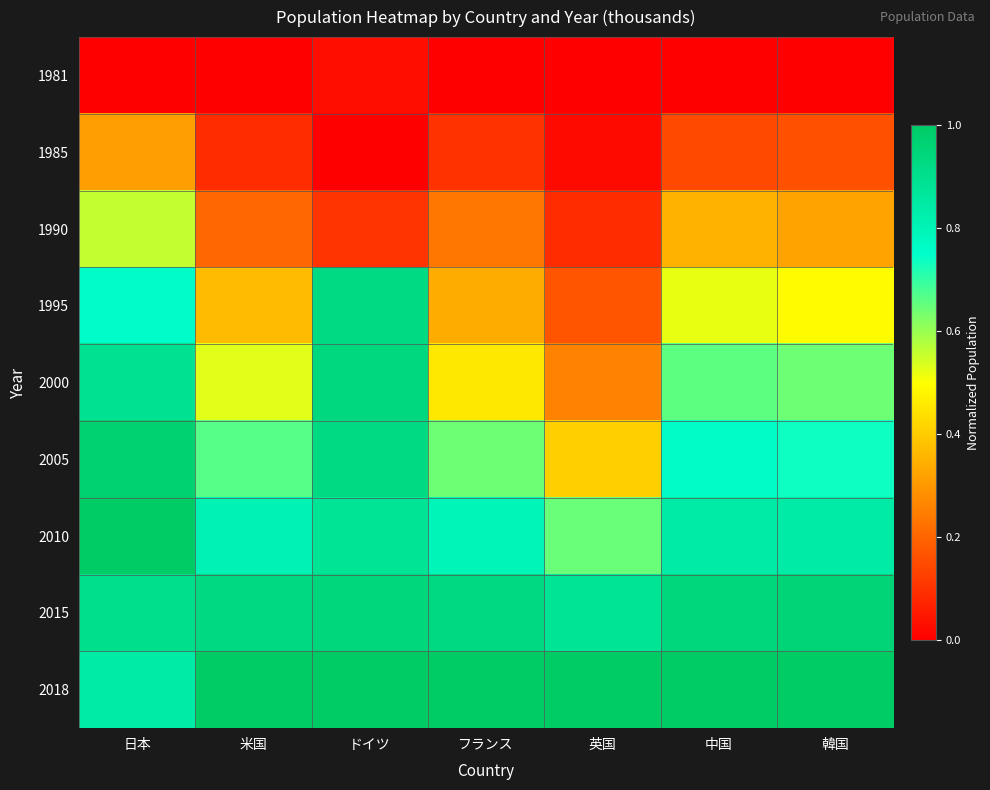

Reading left to right, extract all data points from this chart.

1981: 日本=0.0	米国=0.0	ドイツ=0.0	フランス=0.0	英国=0.0	中国=0.0	韓国=0.0
1985: 日本=0.3	米国=0.1	ドイツ=0.0	フランス=0.1	英国=0.0	中国=0.1	韓国=0.2
1990: 日本=0.6	米国=0.2	ドイツ=0.1	フランス=0.2	英国=0.1	中国=0.4	韓国=0.3
1995: 日本=0.8	米国=0.4	ドイツ=0.9	フランス=0.3	英国=0.2	中国=0.5	韓国=0.5
2000: 日本=0.9	米国=0.5	ドイツ=0.9	フランス=0.5	英国=0.3	中国=0.7	韓国=0.6
2005: 日本=1.0	米国=0.7	ドイツ=0.9	フランス=0.6	英国=0.4	中国=0.8	韓国=0.7
2010: 日本=1.0	米国=0.8	ドイツ=0.9	フランス=0.8	英国=0.6	中国=0.8	韓国=0.8
2015: 日本=0.9	米国=0.9	ドイツ=0.9	フランス=0.9	英国=0.9	中国=0.9	韓国=1.0
2018: 日本=0.8	米国=1.0	ドイツ=1.0	フランス=1.0	英国=1.0	中国=1.0	韓国=1.0